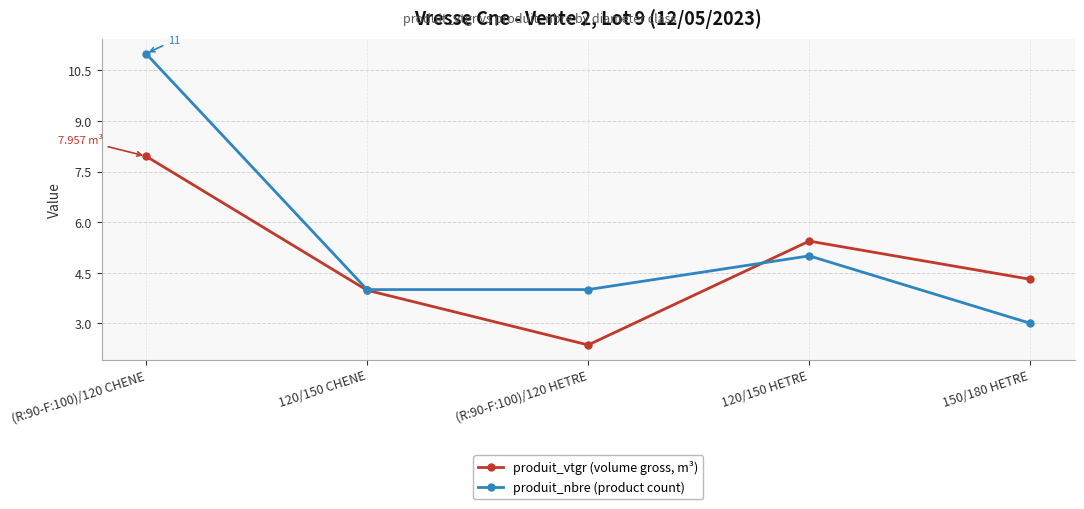

What is the average value of the produit_vtgr (volume gross, m³) series?

4.8